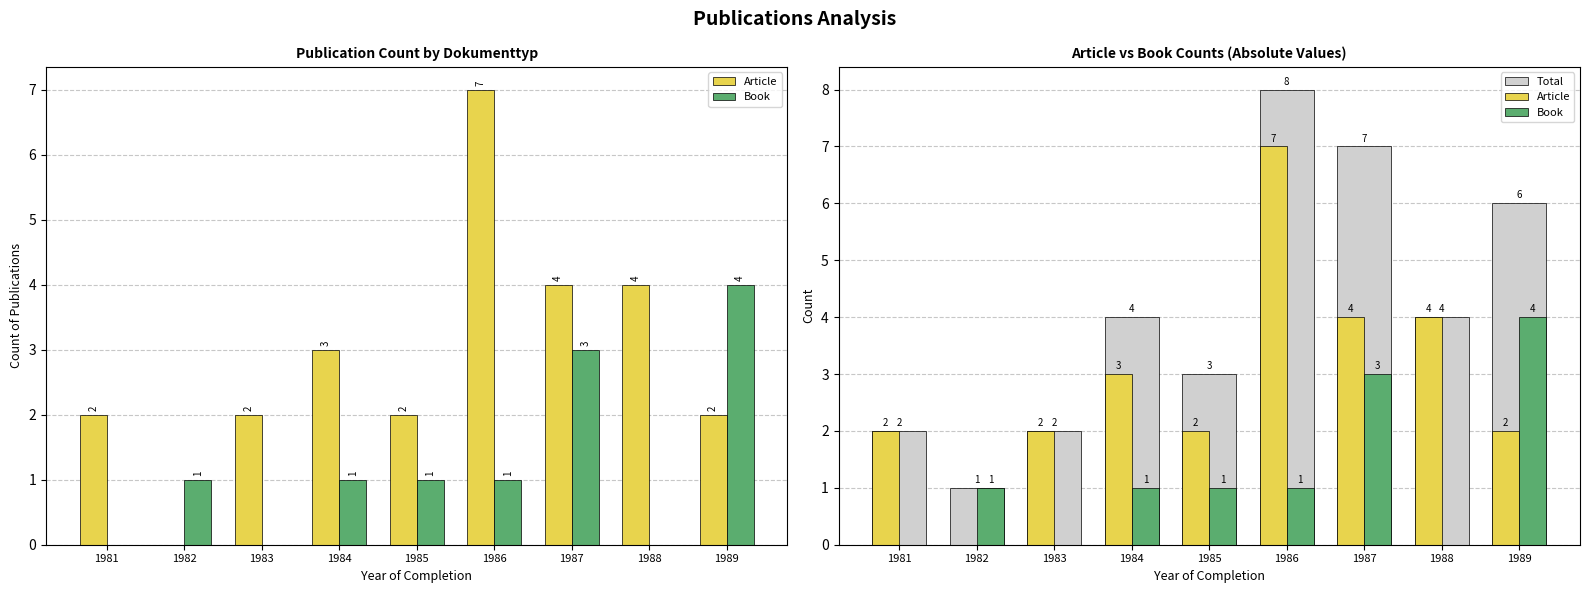

Where is Article nearest to the value 3?

1984